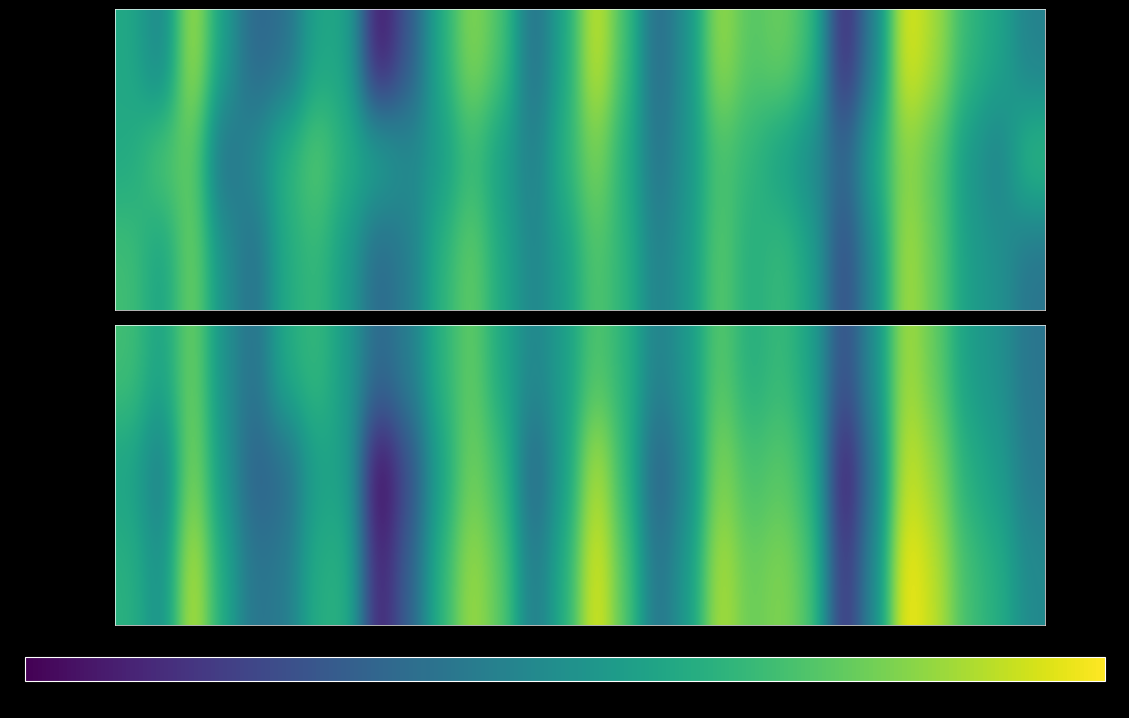

Count the number of data series in this chart.

3